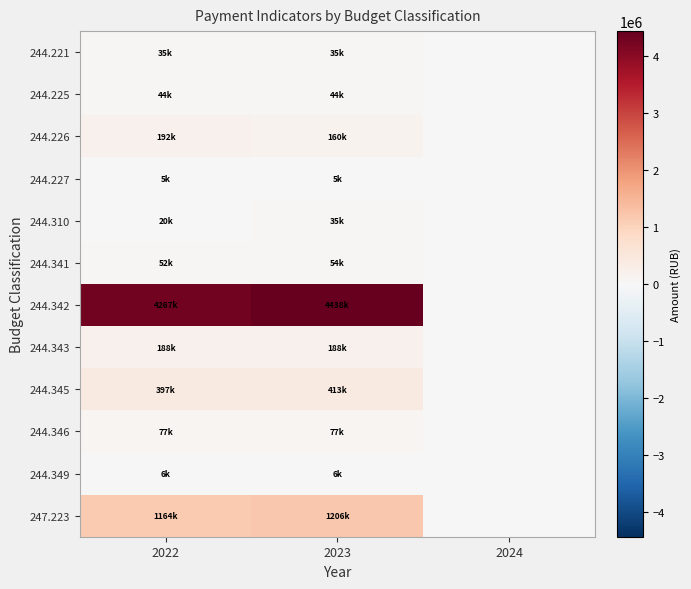

Which has a higher value, 2022 or 2023?

2022